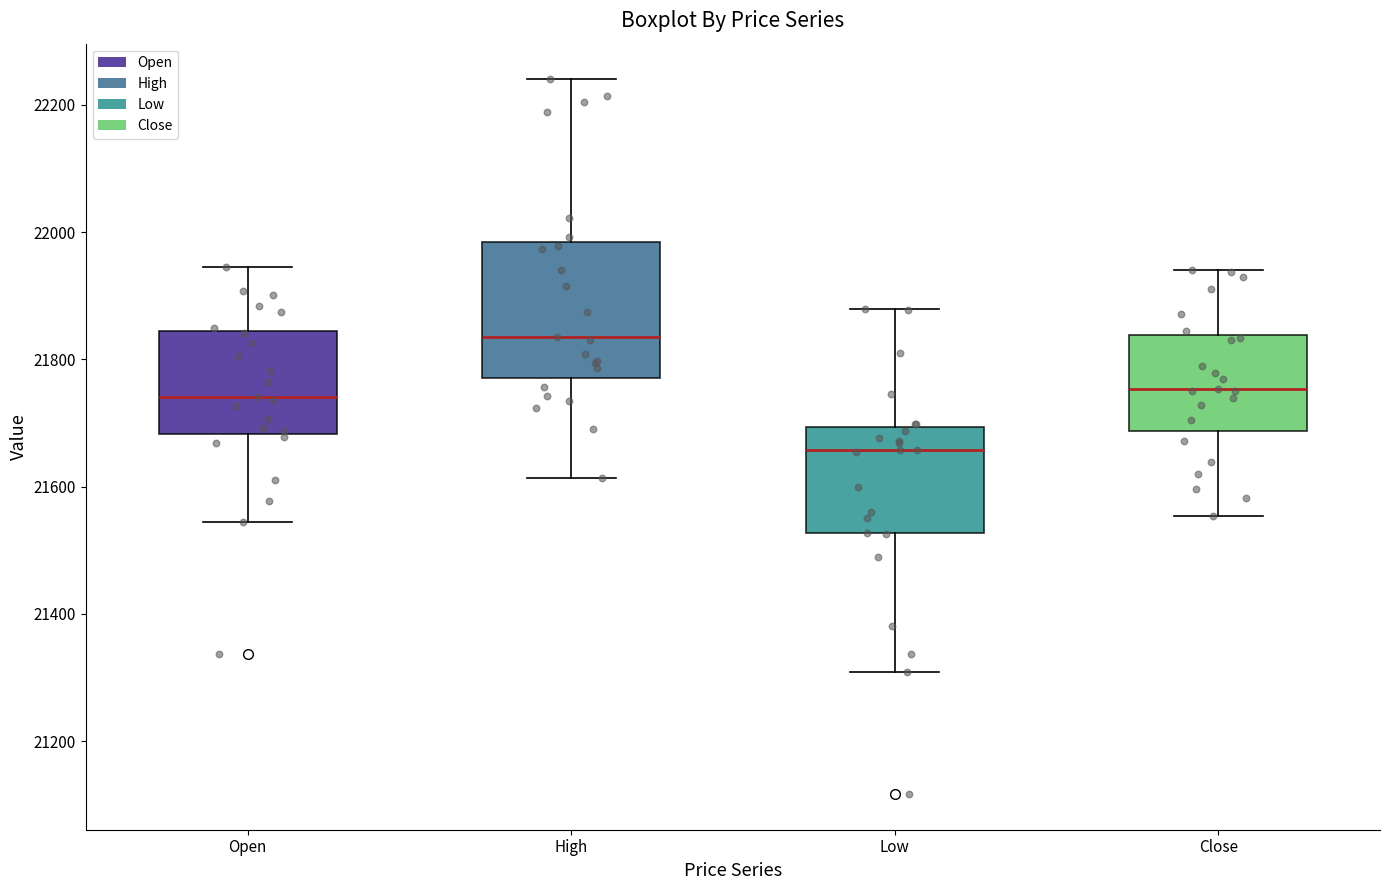

Which box's median line is the lowest?

Low